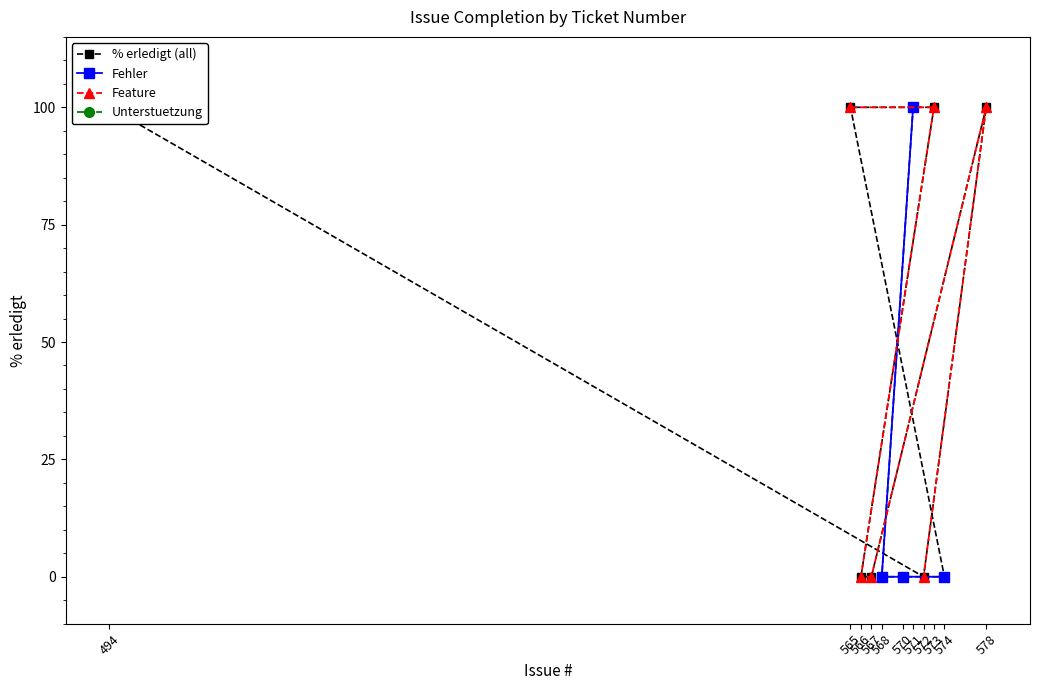

At which label is the value closest to 50?

571